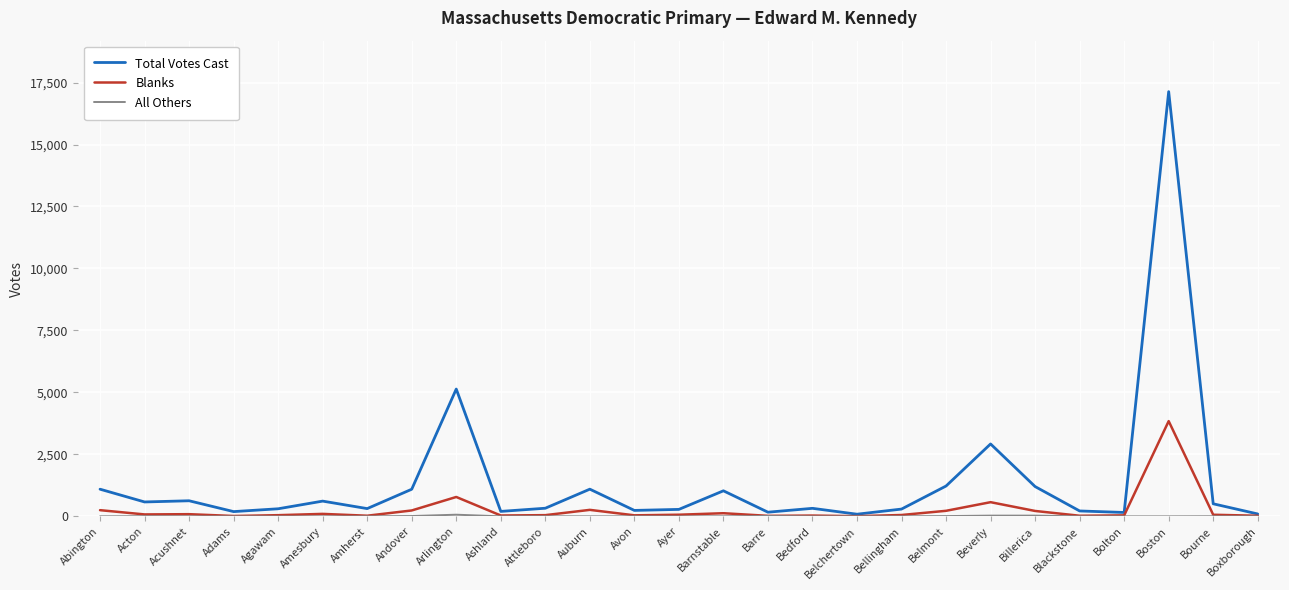

What is the greatest value displayed?

17133